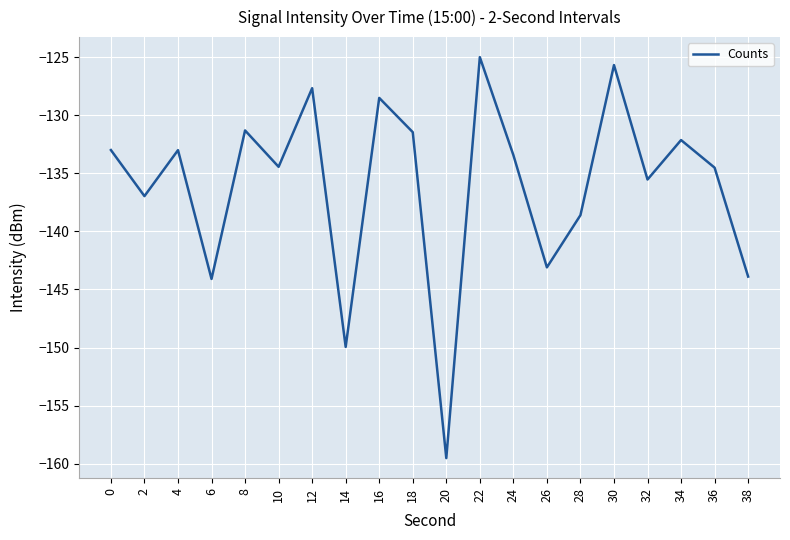

The value at 30 is -37.5. True or false?

False